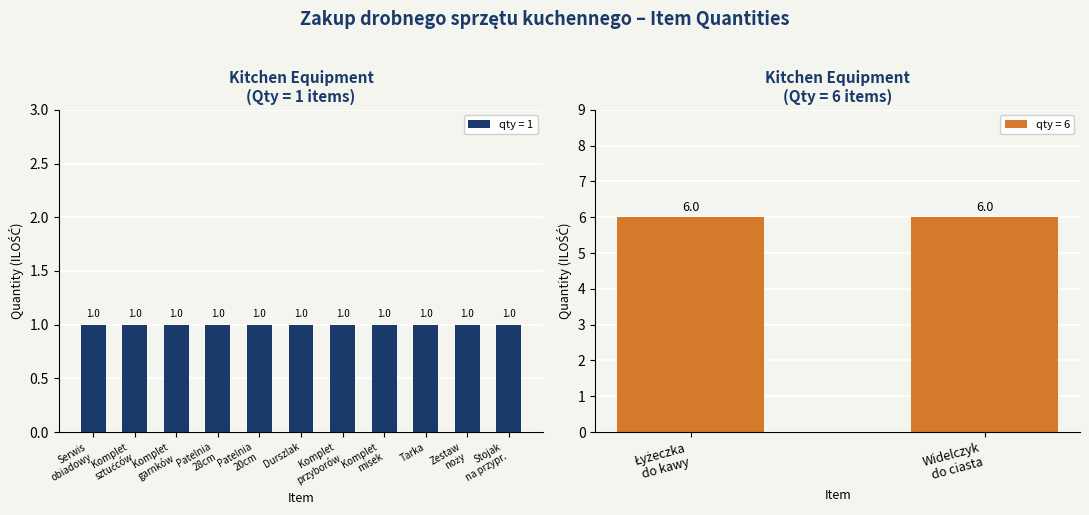

True or false: Komplet garnków has a value of 1 at kpl./szt..

True